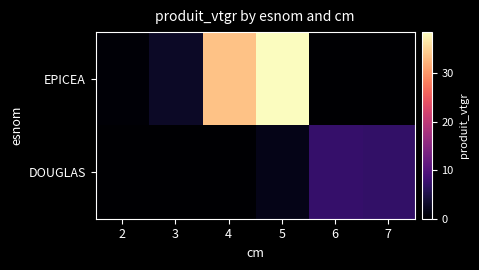

What is the total value across all series at 7?

7.0